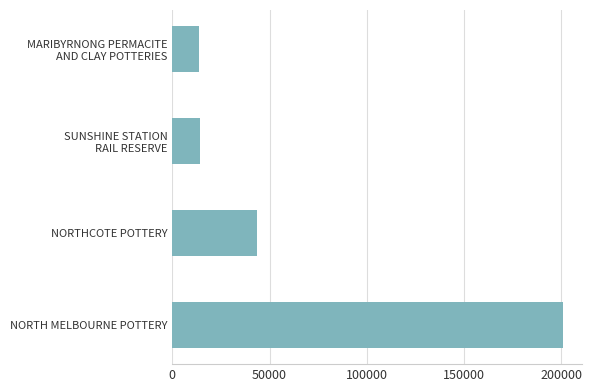

Where is the data nearest to the value 107193?

NORTHCOTE POTTERY